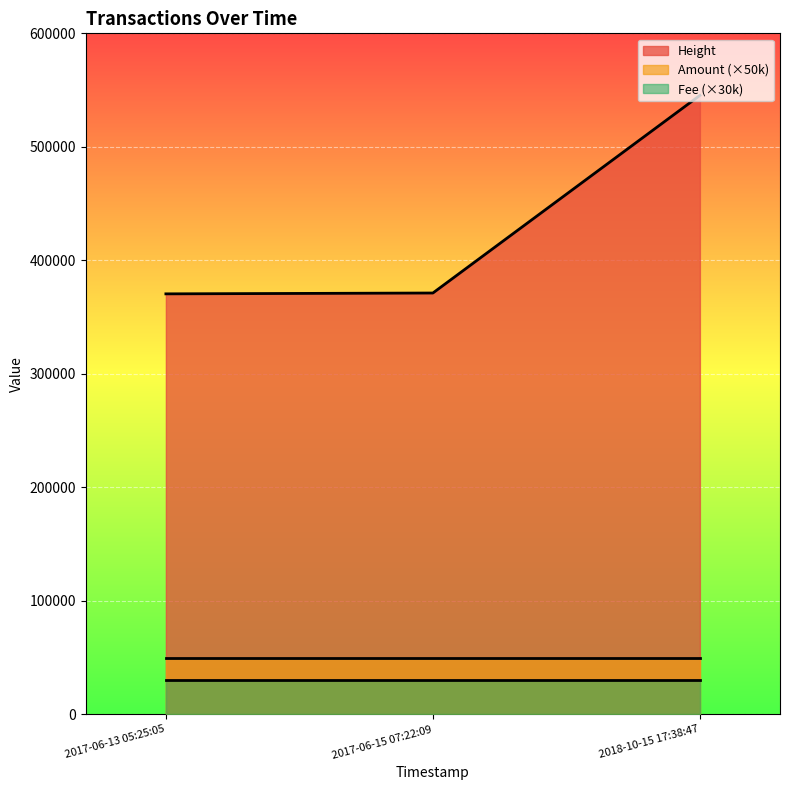

Between 2017-06-13 05:25:05 and 2017-06-15 07:22:09, which is larger?

2017-06-15 07:22:09